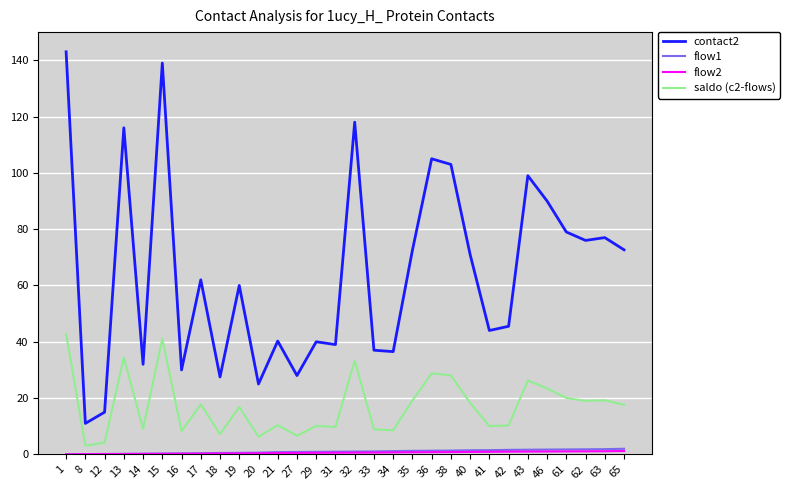

Which series has the widest spread of values?

contact2